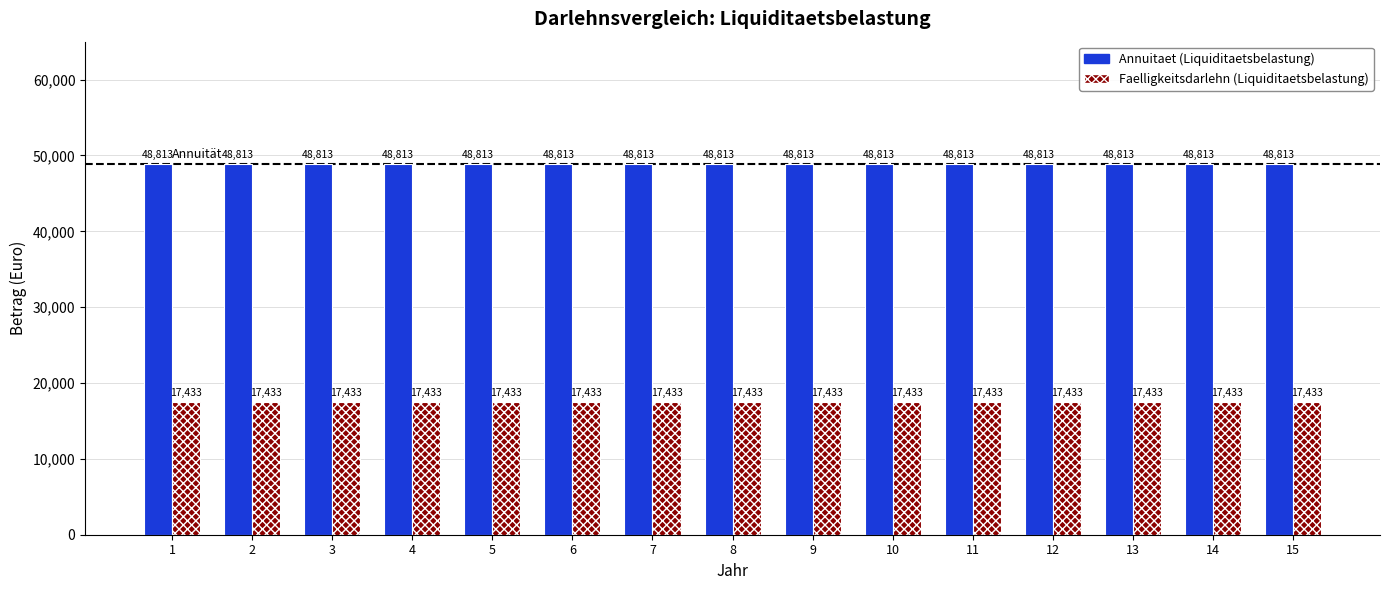

What is the spread (max minus min) of values at 4?

31380.0